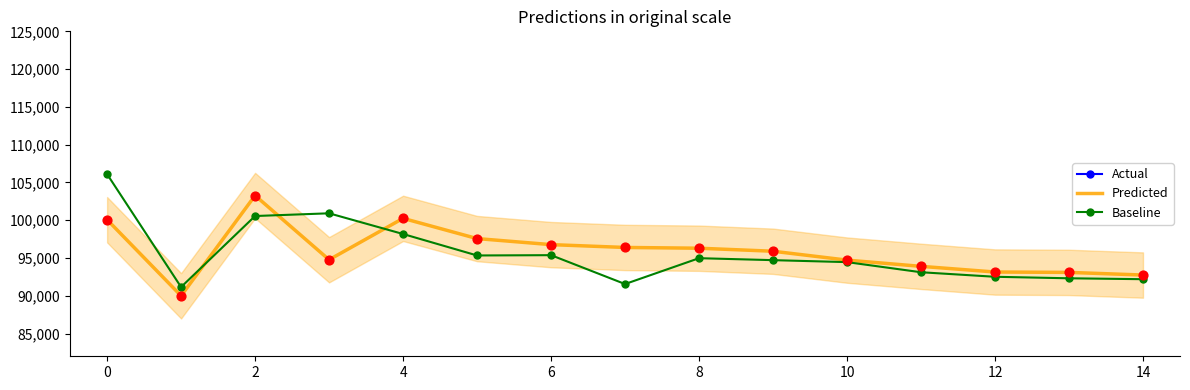

Is the value of Baseline at 10 greater than the value of Predicted at 2?

No